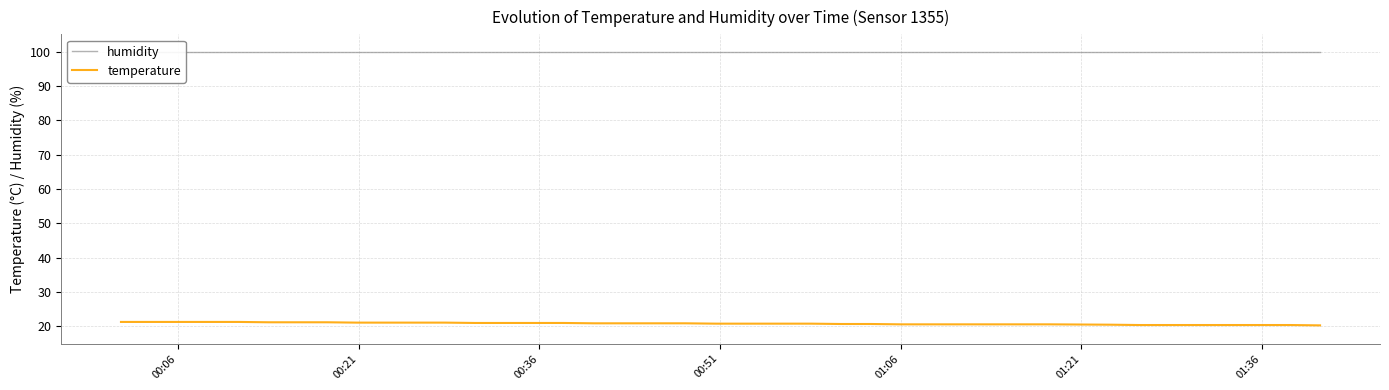

Which series has the largest total across all categories?

humidity